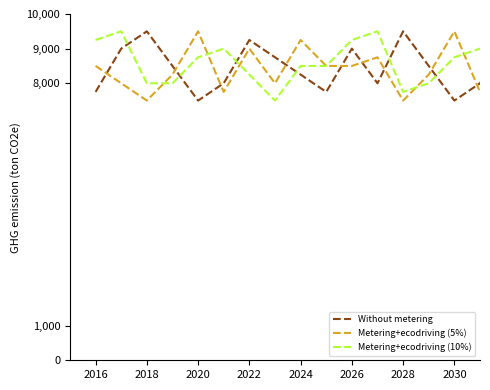

True or false: Without metering and Metering+ecodriving (5%) cross at least once.

True